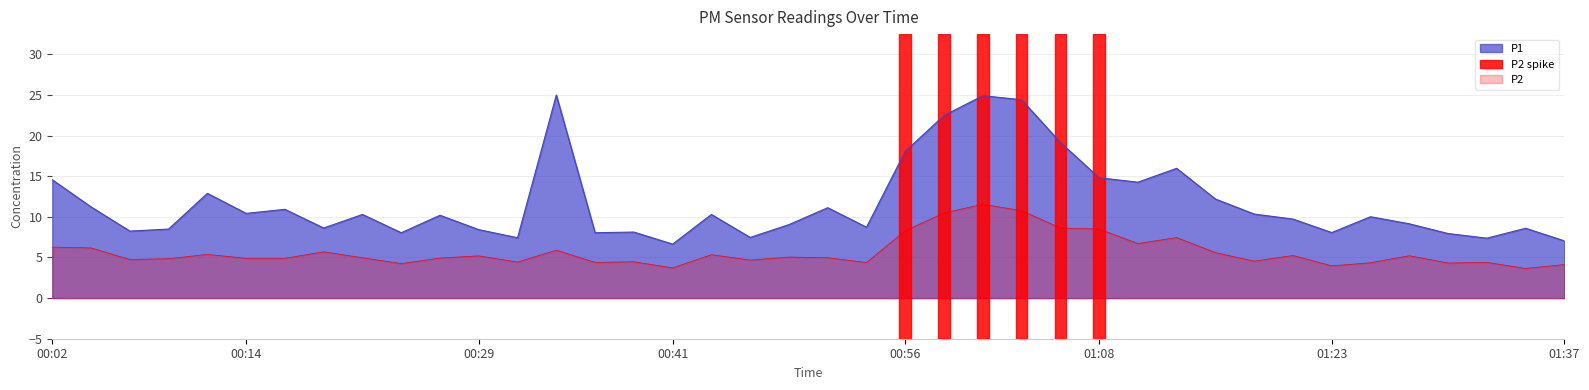

At how many categories does at least one series exceed 22?

4